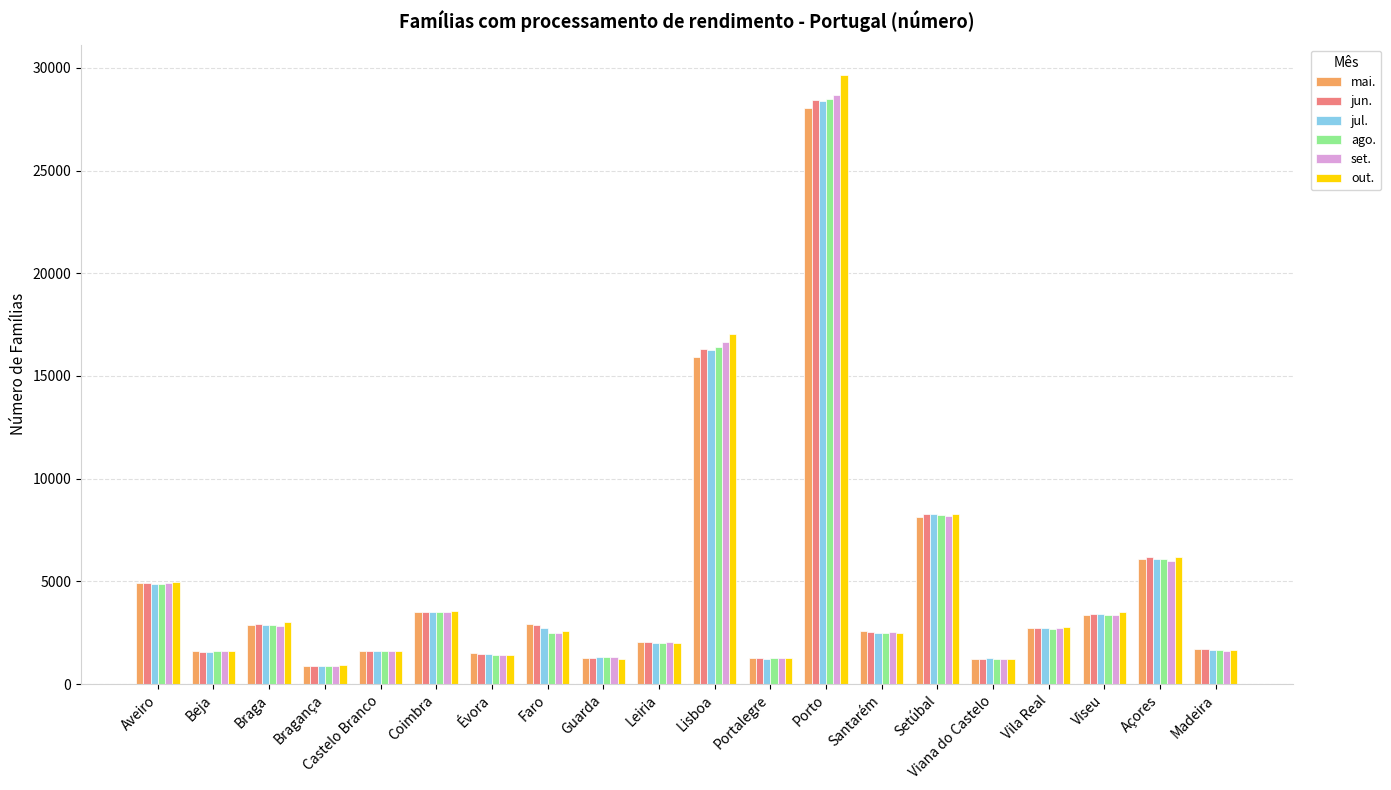

How many bars are there in total?

120